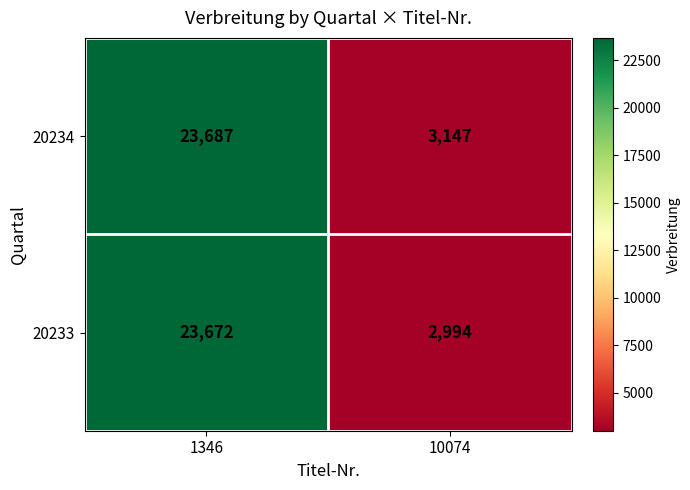

Reading right to left, transcribe all the data shown in this chart.

20234: 10074=3147	1346=23687
20233: 10074=2994	1346=23672